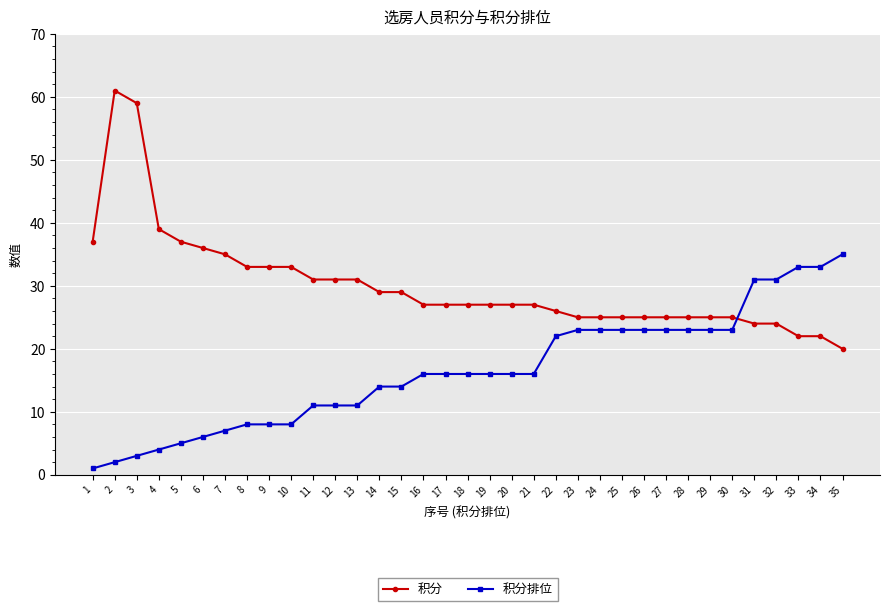

What is the smallest value displayed?

1